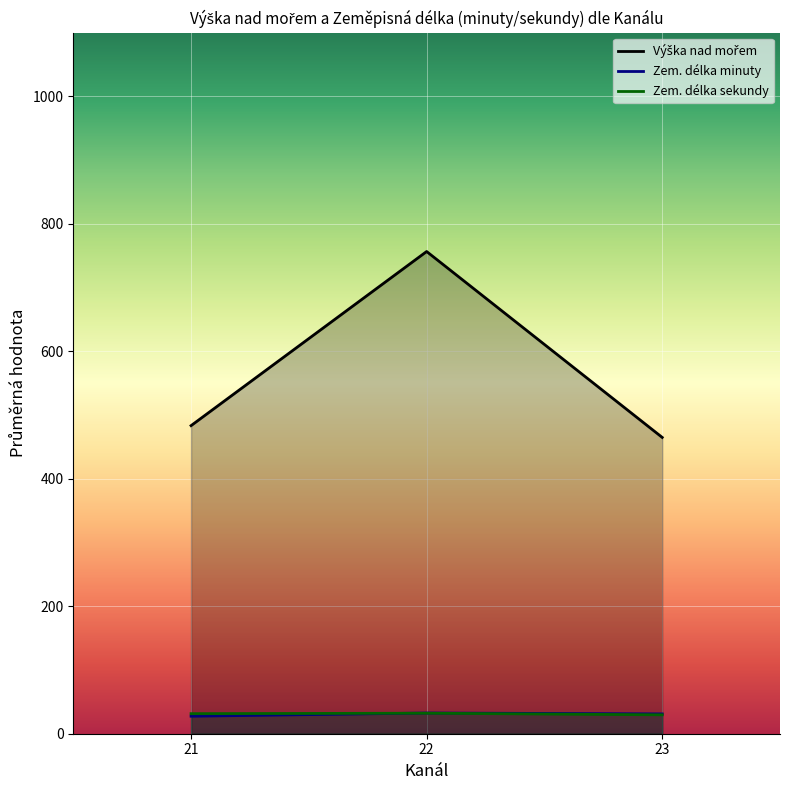

Which category has the lowest value in the Zem. délka sekundy series?

23